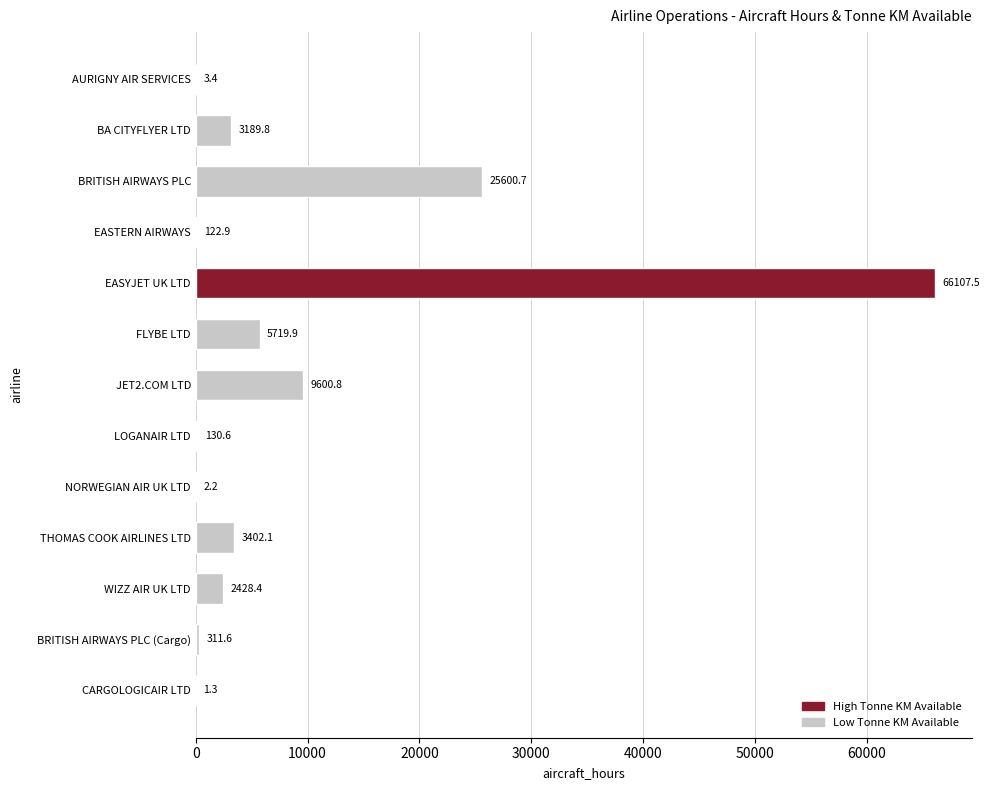

What is the sum of all values?

116621.2